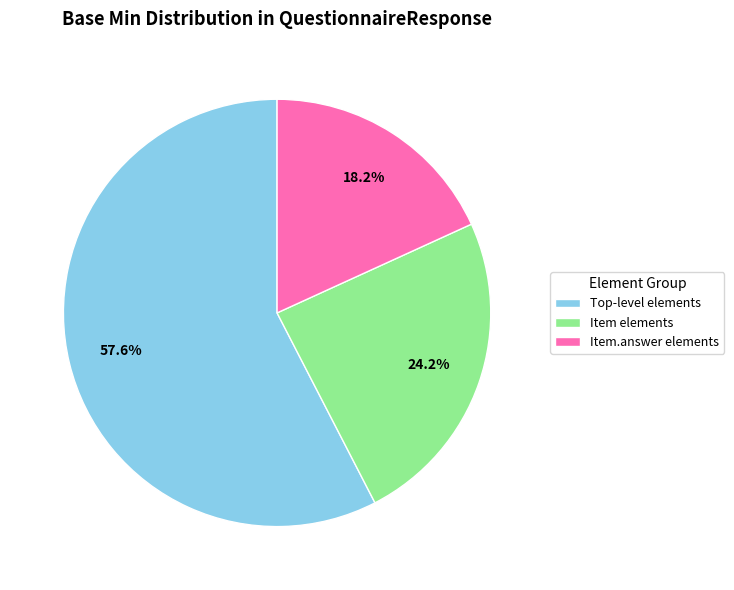

Combined, what portion of the pie is Item elements and Item.answer elements?

42.4%